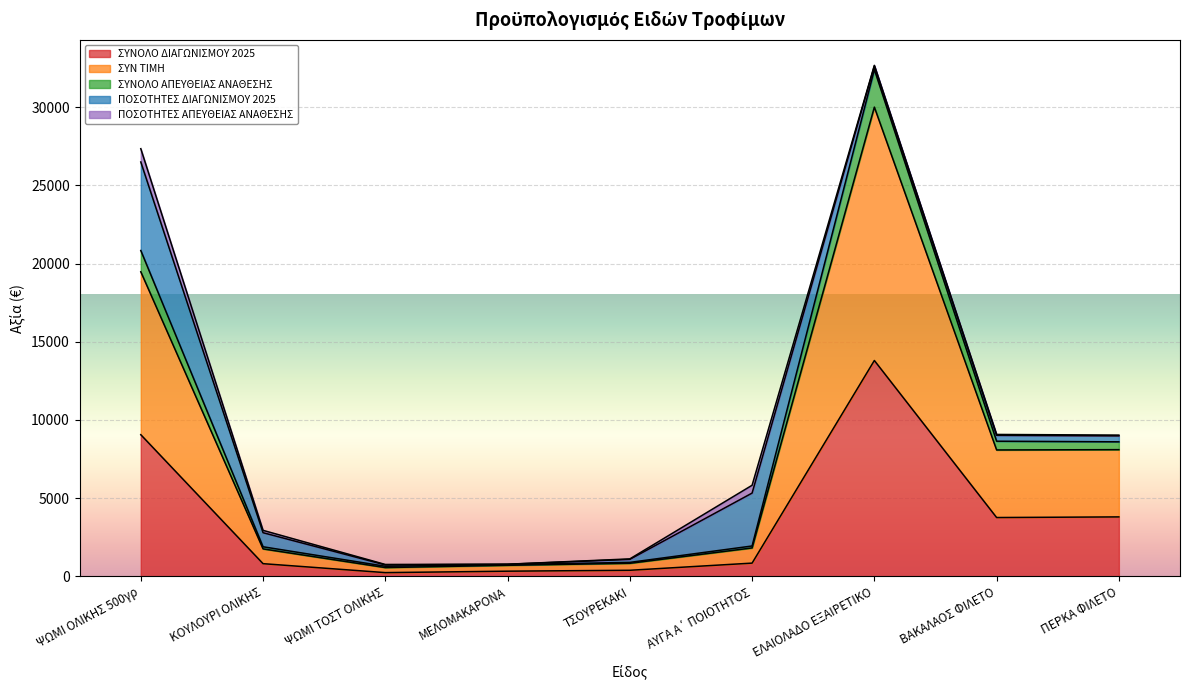

True or false: ΣΥΝΟΛΟ ΑΠΕΥΘΕΙΑΣ ΑΝΑΘΕΣΗΣ and ΣΥΝΟΛΟ ΔΙΑΓΩΝΙΣΜΟΥ 2025 intersect in this chart.

False